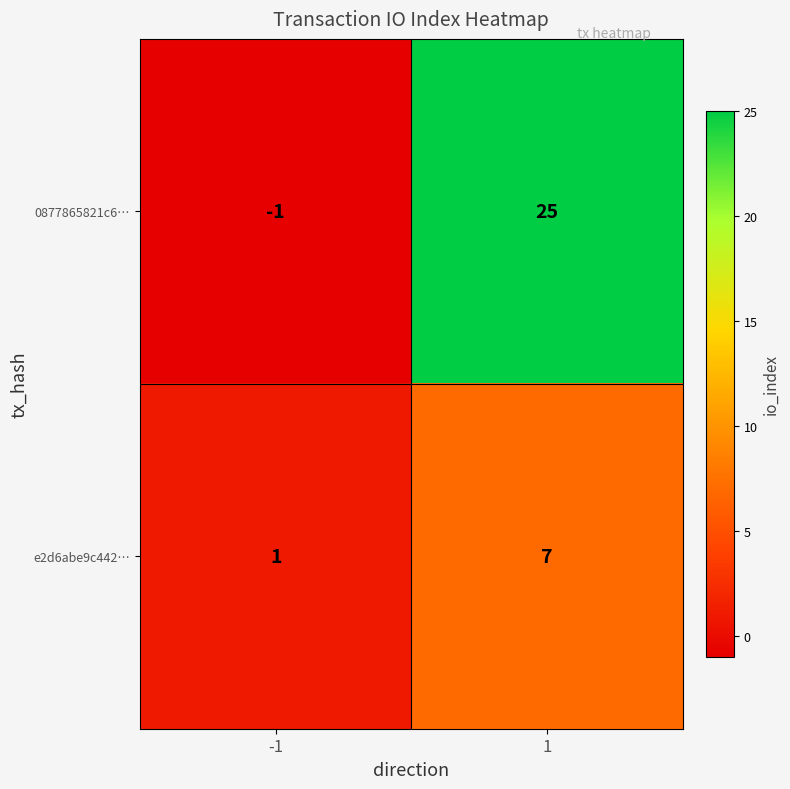

Rank the series by their average value, from lowest to highest.

e2d6abe9c442…, 0877865821c6…